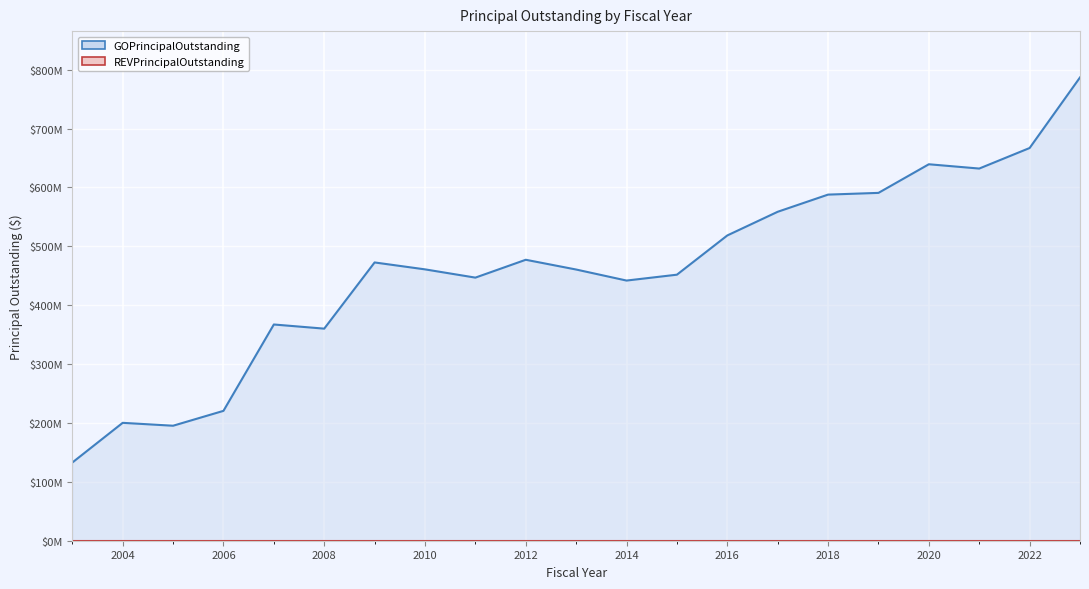

Does the chart display data point markers on the line(s)?

No